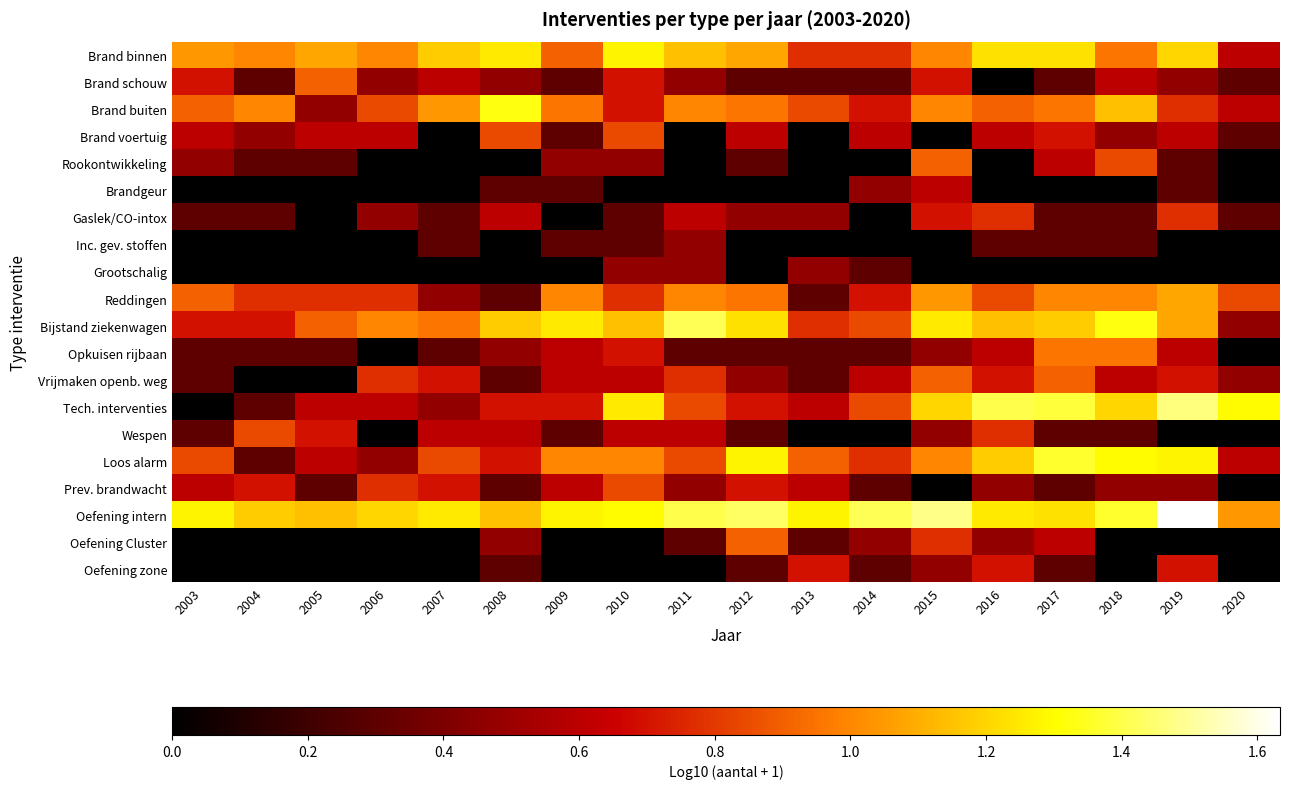

Reading left to right, what are all the values shown in this chart?

Brand binnen: 2003=1.0	2004=1.0	2005=1.1	2006=1.0	2007=1.2	2008=1.3	2009=0.9	2010=1.3	2011=1.1	2012=1.1	2013=0.8	2014=0.8	2015=1.0	2016=1.2	2017=1.2	2018=1.0	2019=1.2	2020=0.6
Brand schouw: 2003=0.7	2004=0.3	2005=0.9	2006=0.5	2007=0.6	2008=0.5	2009=0.3	2010=0.7	2011=0.5	2012=0.3	2013=0.3	2014=0.3	2015=0.7	2016=0.0	2017=0.3	2018=0.6	2019=0.5	2020=0.3
Brand buiten: 2003=0.9	2004=1.0	2005=0.5	2006=0.8	2007=1.0	2008=1.3	2009=1.0	2010=0.7	2011=1.0	2012=1.0	2013=0.8	2014=0.7	2015=1.0	2016=0.9	2017=1.0	2018=1.1	2019=0.8	2020=0.6
Brand voertuig: 2003=0.6	2004=0.5	2005=0.6	2006=0.6	2007=0.0	2008=0.8	2009=0.3	2010=0.8	2011=0.0	2012=0.6	2013=0.0	2014=0.6	2015=0.0	2016=0.6	2017=0.7	2018=0.5	2019=0.6	2020=0.3
Rookontwikkeling: 2003=0.5	2004=0.3	2005=0.3	2006=0.0	2007=0.0	2008=0.0	2009=0.5	2010=0.5	2011=0.0	2012=0.3	2013=0.0	2014=0.0	2015=0.9	2016=0.0	2017=0.6	2018=0.8	2019=0.3	2020=0.0
Brandgeur: 2003=0.0	2004=0.0	2005=0.0	2006=0.0	2007=0.0	2008=0.3	2009=0.3	2010=0.0	2011=0.0	2012=0.0	2013=0.0	2014=0.5	2015=0.6	2016=0.0	2017=0.0	2018=0.0	2019=0.3	2020=0.0
Gaslek/CO-intox: 2003=0.3	2004=0.3	2005=0.0	2006=0.5	2007=0.3	2008=0.6	2009=0.0	2010=0.3	2011=0.6	2012=0.5	2013=0.5	2014=0.0	2015=0.7	2016=0.8	2017=0.3	2018=0.3	2019=0.8	2020=0.3
Inc. gev. stoffen: 2003=0.0	2004=0.0	2005=0.0	2006=0.0	2007=0.3	2008=0.0	2009=0.3	2010=0.3	2011=0.5	2012=0.0	2013=0.0	2014=0.0	2015=0.0	2016=0.3	2017=0.3	2018=0.3	2019=0.0	2020=0.0
Grootschalig: 2003=0.0	2004=0.0	2005=0.0	2006=0.0	2007=0.0	2008=0.0	2009=0.0	2010=0.5	2011=0.5	2012=0.0	2013=0.5	2014=0.3	2015=0.0	2016=0.0	2017=0.0	2018=0.0	2019=0.0	2020=0.0
Reddingen: 2003=0.9	2004=0.8	2005=0.8	2006=0.8	2007=0.5	2008=0.3	2009=1.0	2010=0.8	2011=1.0	2012=1.0	2013=0.3	2014=0.7	2015=1.0	2016=0.8	2017=1.0	2018=1.0	2019=1.1	2020=0.8
Bijstand ziekenwagen: 2003=0.7	2004=0.7	2005=0.9	2006=1.0	2007=1.0	2008=1.2	2009=1.3	2010=1.1	2011=1.4	2012=1.2	2013=0.8	2014=0.8	2015=1.3	2016=1.1	2017=1.2	2018=1.3	2019=1.1	2020=0.5
Opkuisen rijbaan: 2003=0.3	2004=0.3	2005=0.3	2006=0.0	2007=0.3	2008=0.5	2009=0.6	2010=0.7	2011=0.3	2012=0.3	2013=0.3	2014=0.3	2015=0.5	2016=0.6	2017=1.0	2018=1.0	2019=0.6	2020=0.0
Vrijmaken openb. weg: 2003=0.3	2004=0.0	2005=0.0	2006=0.8	2007=0.7	2008=0.3	2009=0.6	2010=0.6	2011=0.8	2012=0.5	2013=0.3	2014=0.6	2015=0.9	2016=0.7	2017=0.9	2018=0.6	2019=0.7	2020=0.5
Tech. interventies: 2003=0.0	2004=0.3	2005=0.6	2006=0.6	2007=0.5	2008=0.7	2009=0.7	2010=1.3	2011=0.8	2012=0.7	2013=0.6	2014=0.8	2015=1.2	2016=1.4	2017=1.4	2018=1.2	2019=1.5	2020=1.3
Wespen: 2003=0.3	2004=0.8	2005=0.7	2006=0.0	2007=0.6	2008=0.6	2009=0.3	2010=0.6	2011=0.6	2012=0.3	2013=0.0	2014=0.0	2015=0.5	2016=0.8	2017=0.3	2018=0.3	2019=0.0	2020=0.0
Loos alarm: 2003=0.8	2004=0.3	2005=0.6	2006=0.5	2007=0.8	2008=0.7	2009=1.0	2010=1.0	2011=0.8	2012=1.3	2013=0.9	2014=0.8	2015=1.0	2016=1.2	2017=1.4	2018=1.3	2019=1.3	2020=0.6
Prev. brandwacht: 2003=0.6	2004=0.7	2005=0.3	2006=0.8	2007=0.7	2008=0.3	2009=0.6	2010=0.8	2011=0.5	2012=0.7	2013=0.6	2014=0.3	2015=0.0	2016=0.5	2017=0.3	2018=0.5	2019=0.5	2020=0.0
Oefening intern: 2003=1.3	2004=1.2	2005=1.1	2006=1.2	2007=1.3	2008=1.1	2009=1.3	2010=1.3	2011=1.4	2012=1.4	2013=1.3	2014=1.4	2015=1.5	2016=1.3	2017=1.2	2018=1.4	2019=1.6	2020=1.0
Oefening Cluster: 2003=0.0	2004=0.0	2005=0.0	2006=0.0	2007=0.0	2008=0.5	2009=0.0	2010=0.0	2011=0.3	2012=0.9	2013=0.3	2014=0.5	2015=0.8	2016=0.5	2017=0.6	2018=0.0	2019=0.0	2020=0.0
Oefening zone: 2003=0.0	2004=0.0	2005=0.0	2006=0.0	2007=0.0	2008=0.3	2009=0.0	2010=0.0	2011=0.0	2012=0.3	2013=0.7	2014=0.3	2015=0.5	2016=0.7	2017=0.3	2018=0.0	2019=0.7	2020=0.0